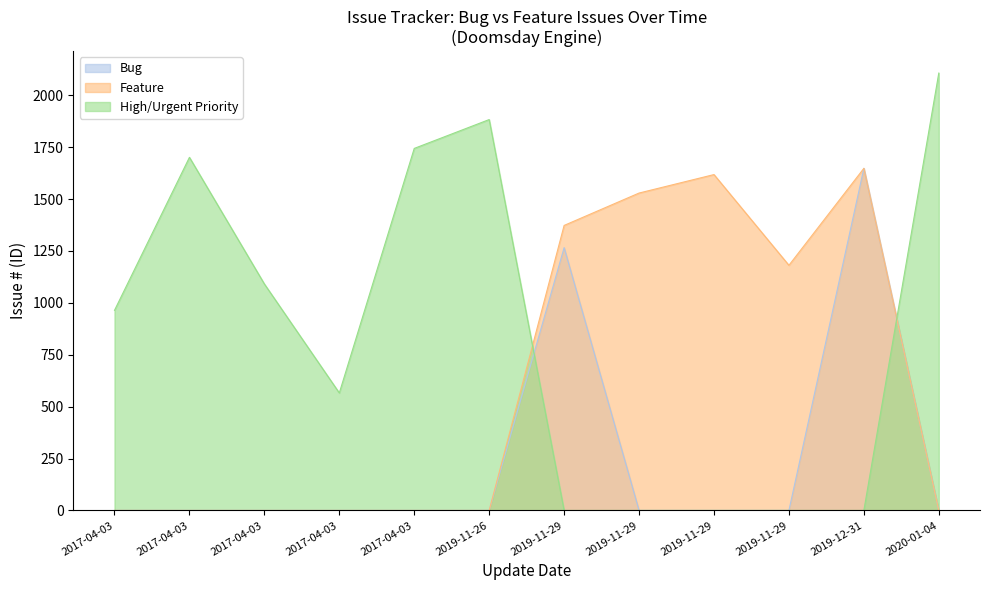

Which series ends up on top after the final intersection of Feature and Bug?

Bug